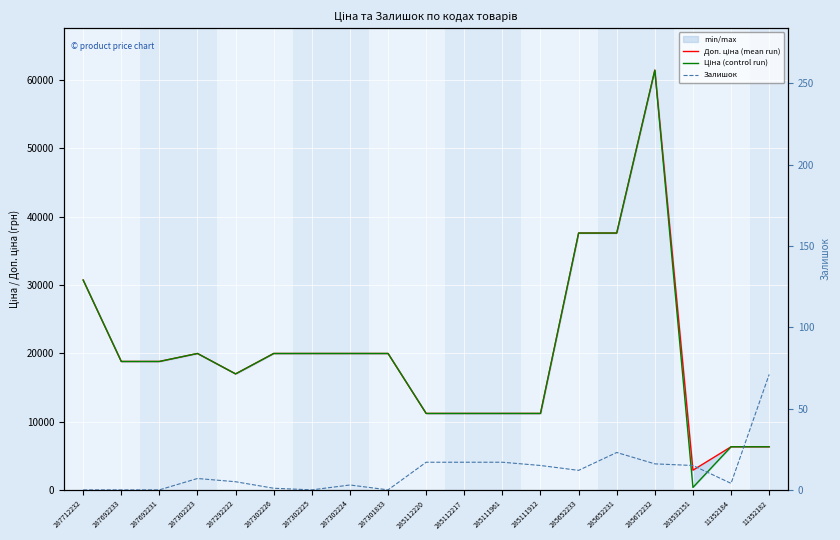

Reading left to right, extract all data points from this chart.

Доп. ціна (mean run): 287712232=30717.1	287692233=18796.8	287692231=18796.8	287302223=19964.2	287292222=16976.3	287302226=19964.2	287302225=19964.2	287302224=19964.2	287301833=19964.2	285112220=11188.2	285112217=11188.2	285111961=11188.2	285111912=11188.2	285652233=37593.6	285652231=37593.6	285672232=61434.3	283532151=2878.8	11352184=6308.8	11352182=6308.8
Ціна (control run): 287712232=30717.1	287692233=18796.8	287692231=18796.8	287302223=19964.2	287292222=16976.3	287302226=19964.2	287302225=19964.2	287302224=19964.2	287301833=19964.2	285112220=11188.2	285112217=11188.2	285111961=11188.2	285111912=11188.2	285652233=37593.6	285652231=37593.6	285672232=61434.3	283532151=359.9	11352184=6308.8	11352182=6308.8
Залишок: 287712232=0.0	287692233=0.0	287692231=0.0	287302223=7.0	287292222=5.0	287302226=1.0	287302225=0.0	287302224=3.0	287301833=0.0	285112220=17.0	285112217=17.0	285111961=17.0	285111912=15.0	285652233=12.0	285652231=23.0	285672232=16.0	283532151=15.0	11352184=4.0	11352182=71.0